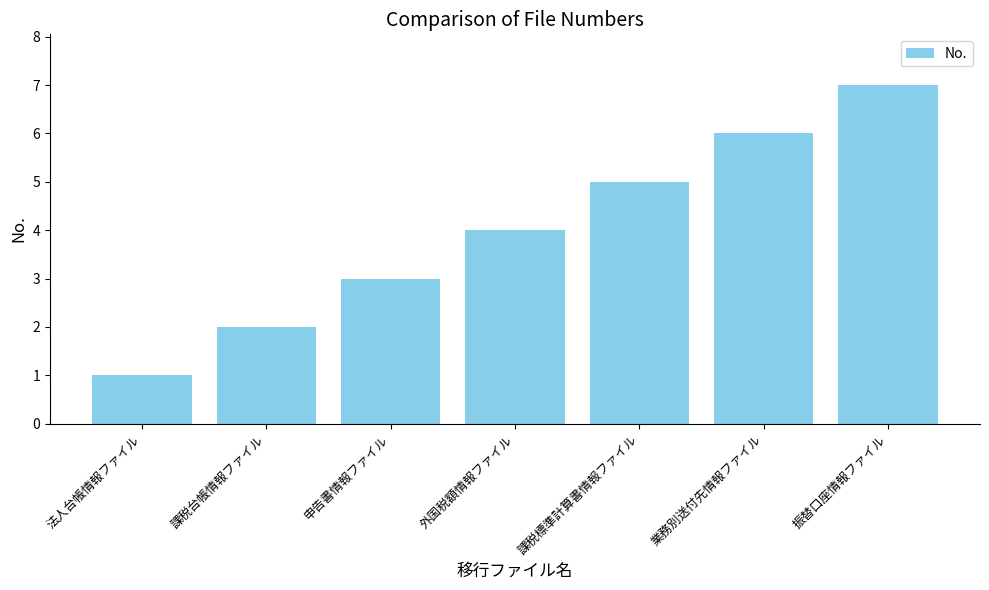

What is the value of the 4th bar from the left?

4